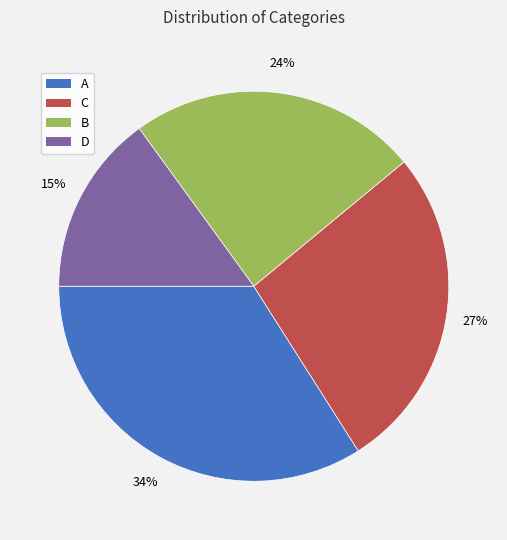

What is the ratio of the value at C to the value at A?

0.8